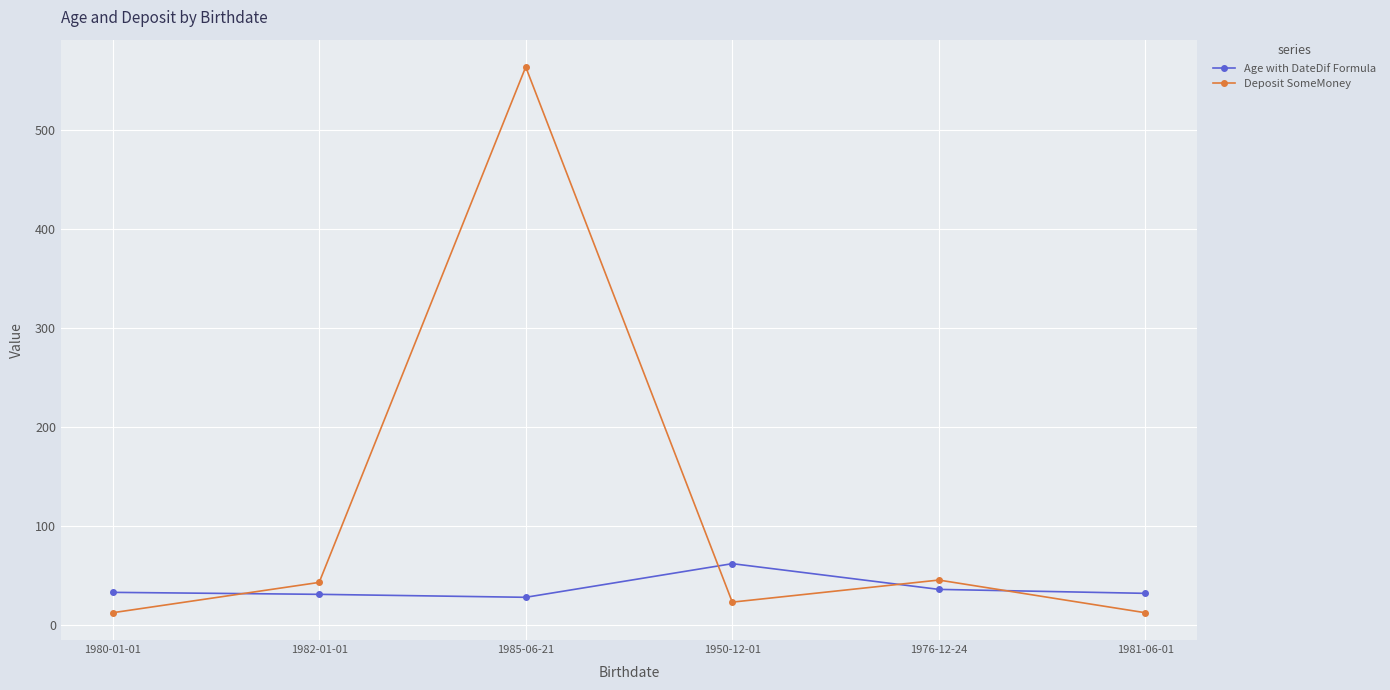

Between which two adjacent categories do Deposit SomeMoney and Age with DateDif Formula first intersect?

1980-01-01 and 1982-01-01